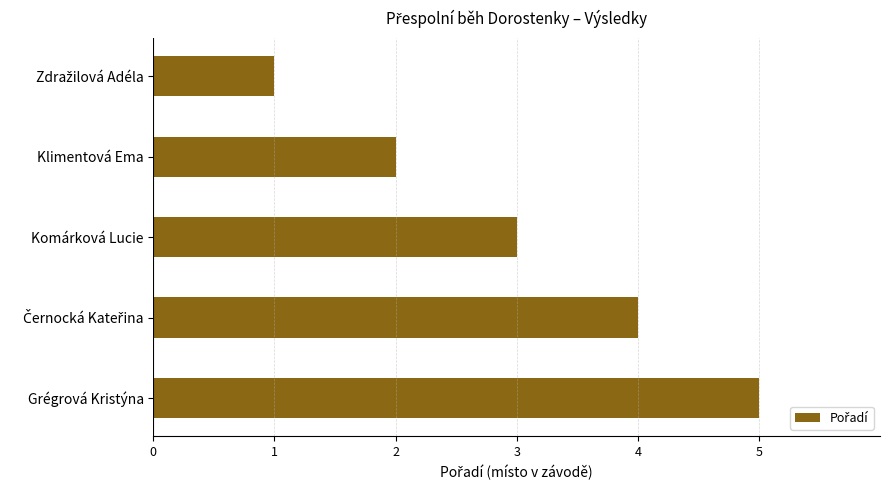

Which category has the highest value across all series?

Grégrová Kristýna